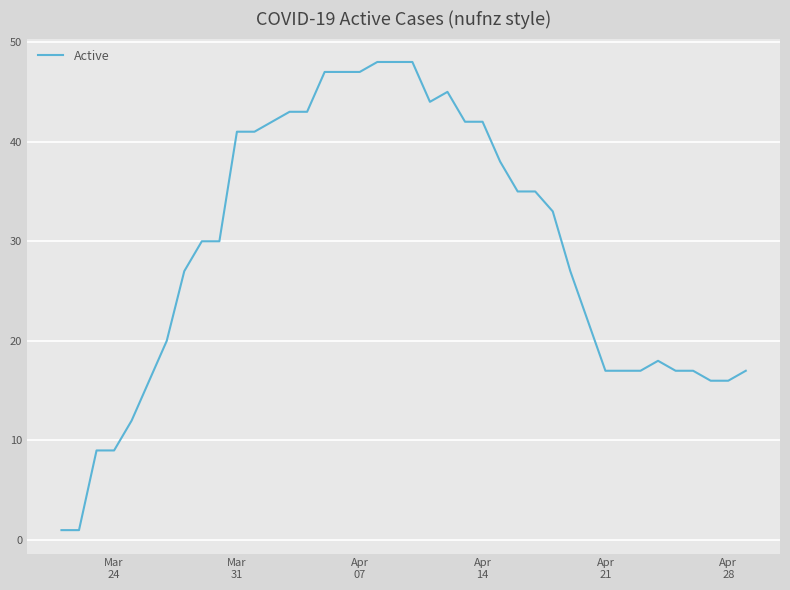

True or false: there are more than 1 points higher than both neighbors.

True